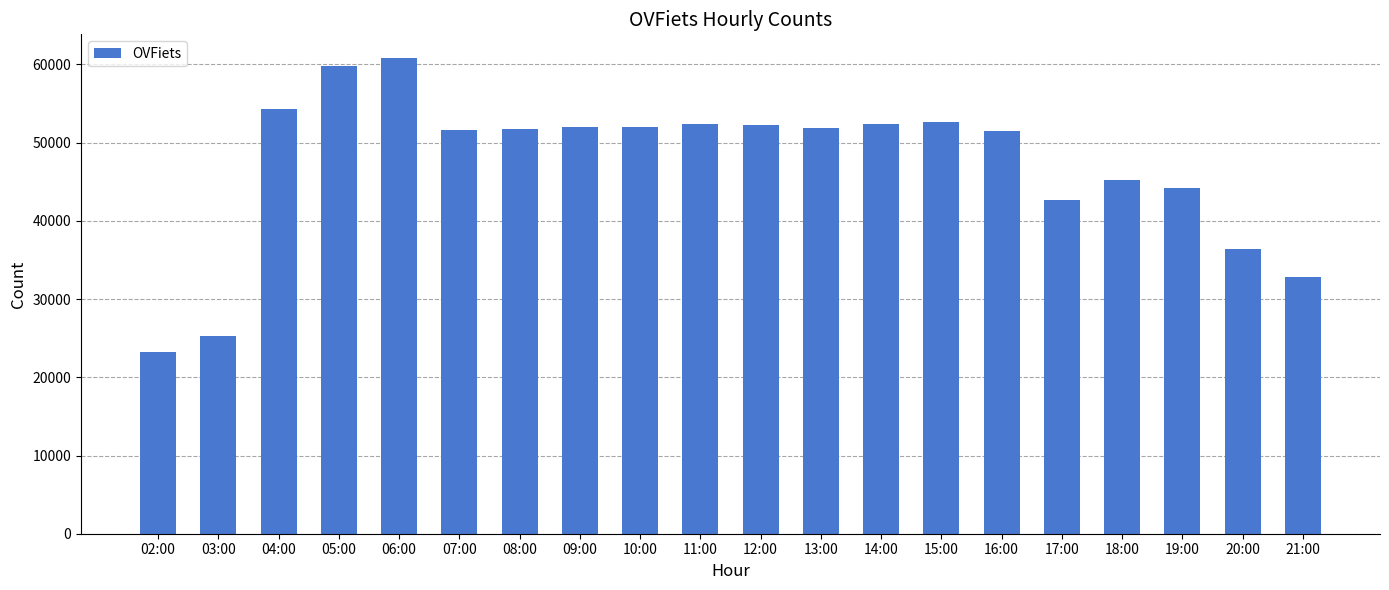

How many values are below 51876?

10